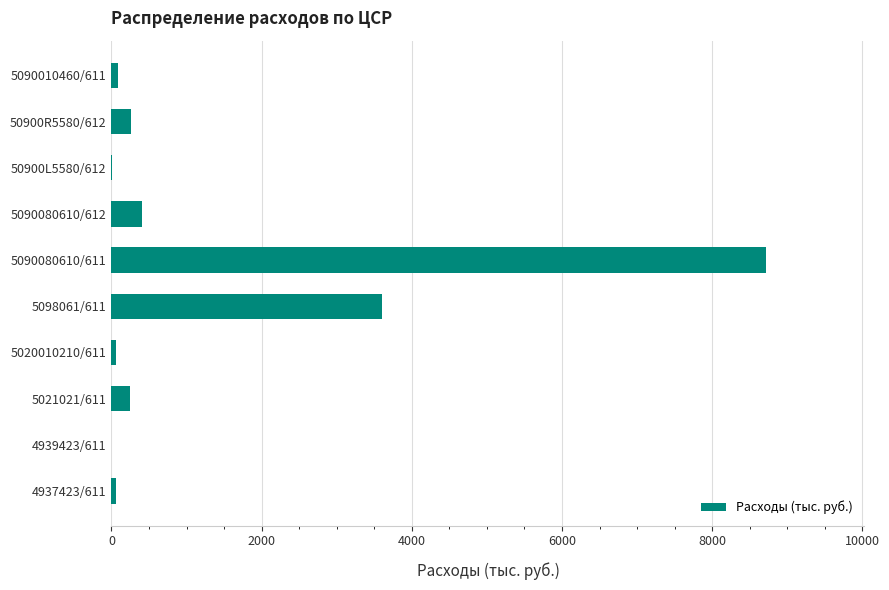

What is the maximum value shown in the chart?

8720.1